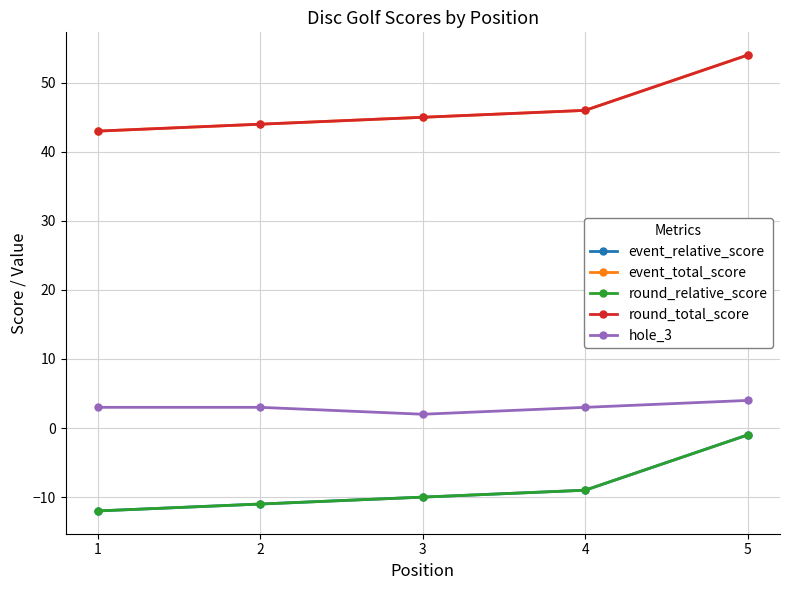

Count the hole_3 values in the range 3 to 4.

4